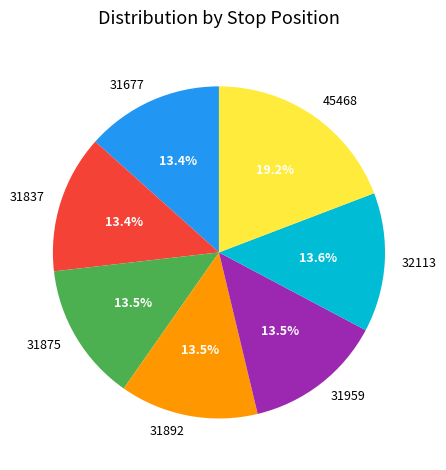

Approximately how many times larger is the value at 45468 compared to 31837?

1.4